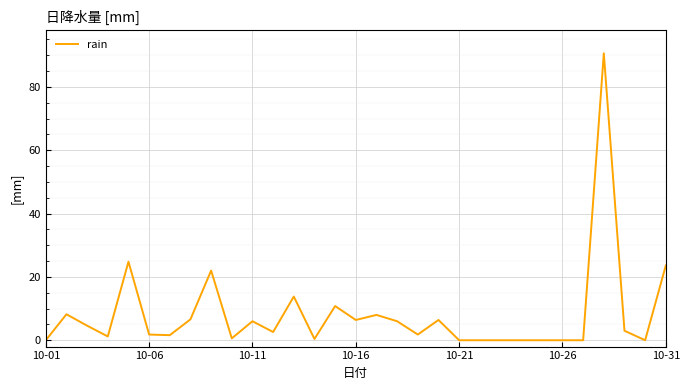

What is the maximum value shown in the chart?

90.6